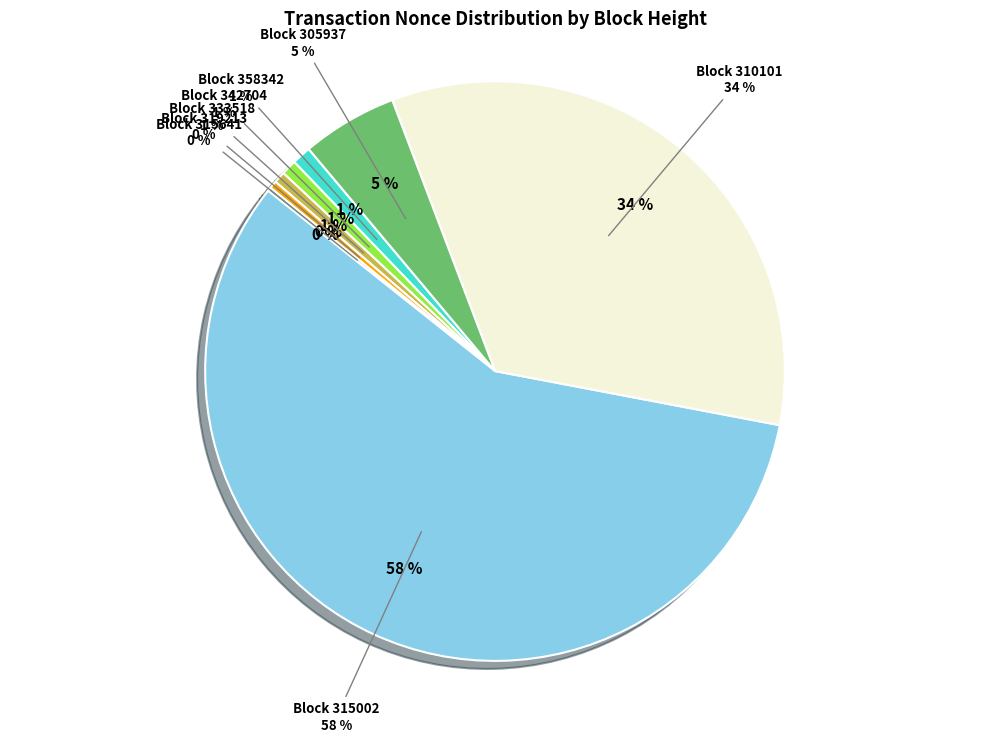

To the nearest percent, what is the combined percentage of 305937 and 358342?

6%